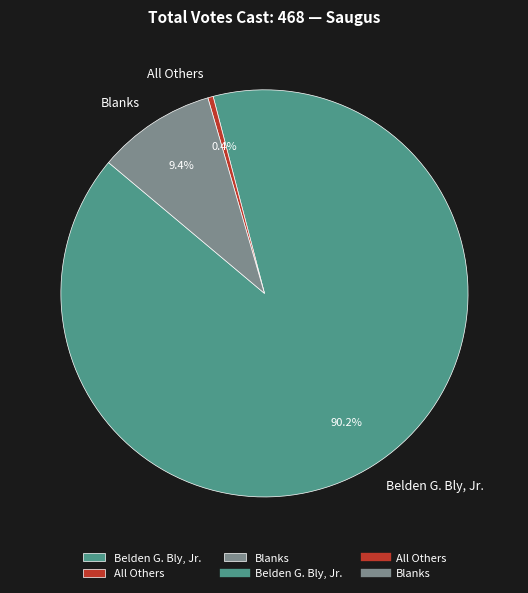

How many slices are in this pie chart?

3